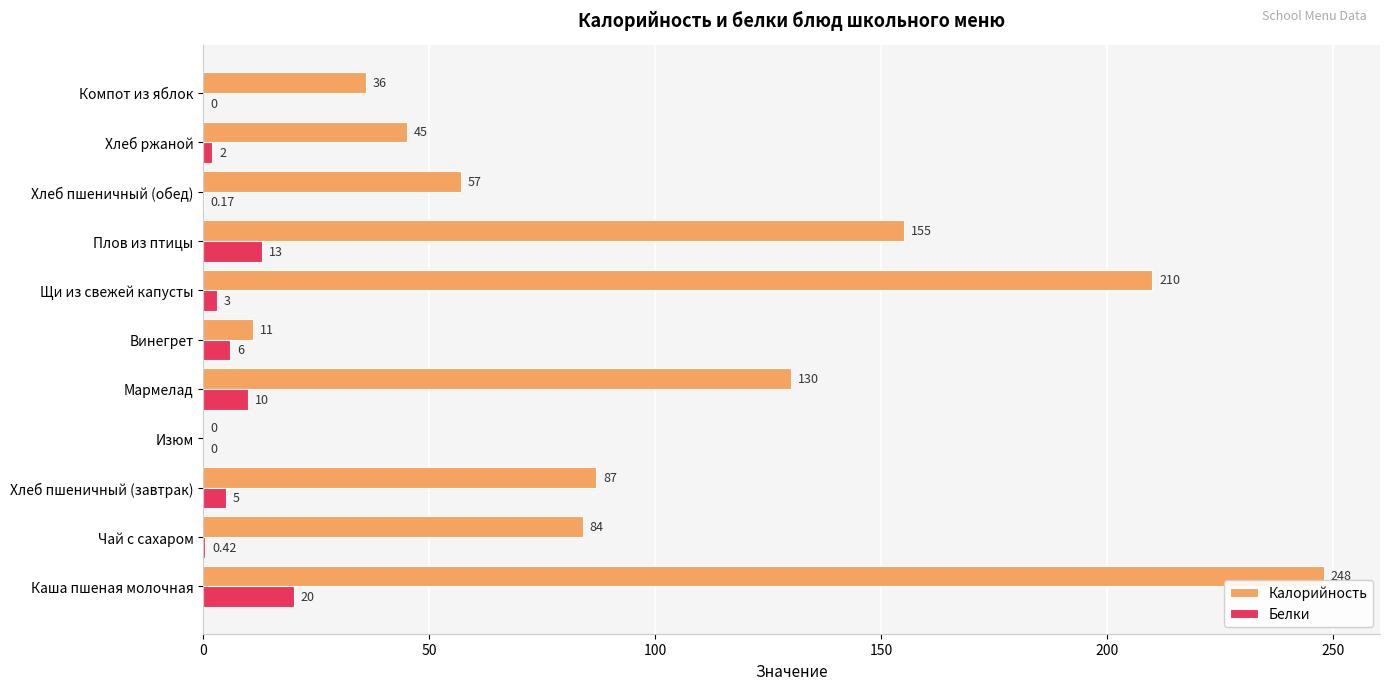

What are all the series names shown in the legend?

Калорийность, Белки